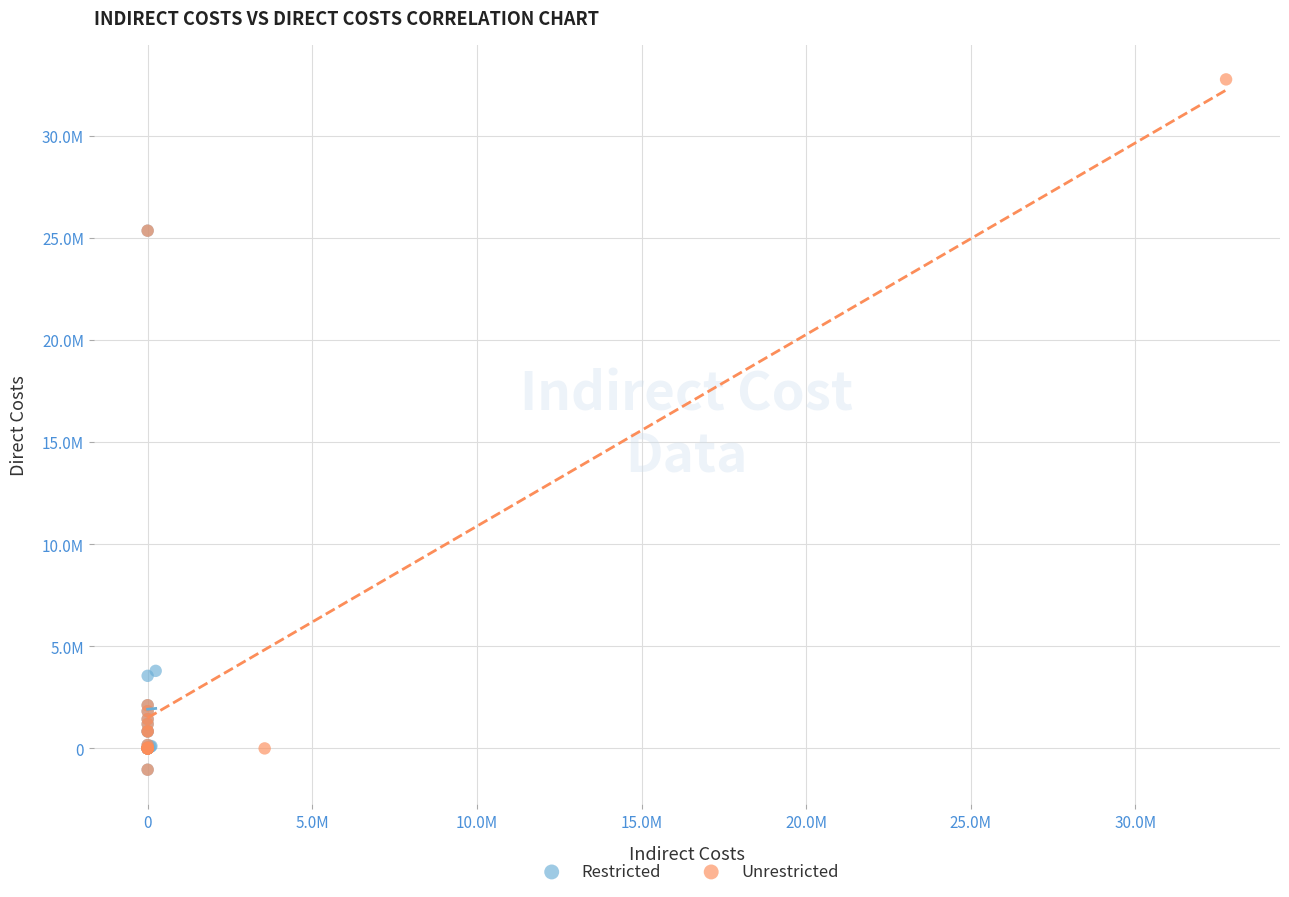

Which series reaches the maximum Y coordinate?

Unrestricted